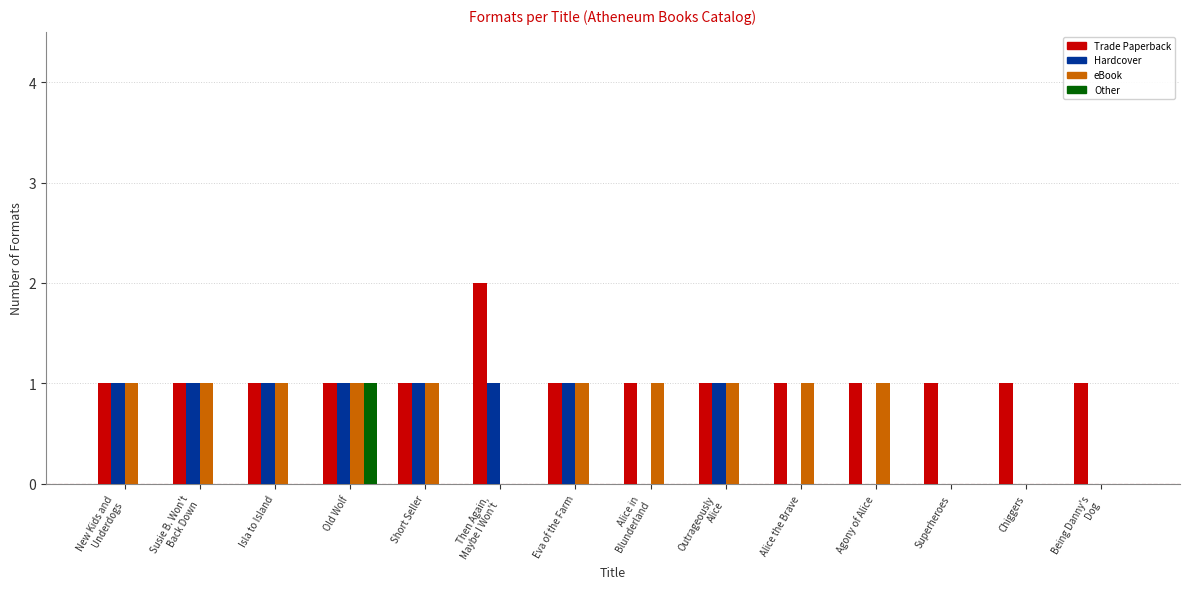

What is the sum of all Trade Paperback values?

15